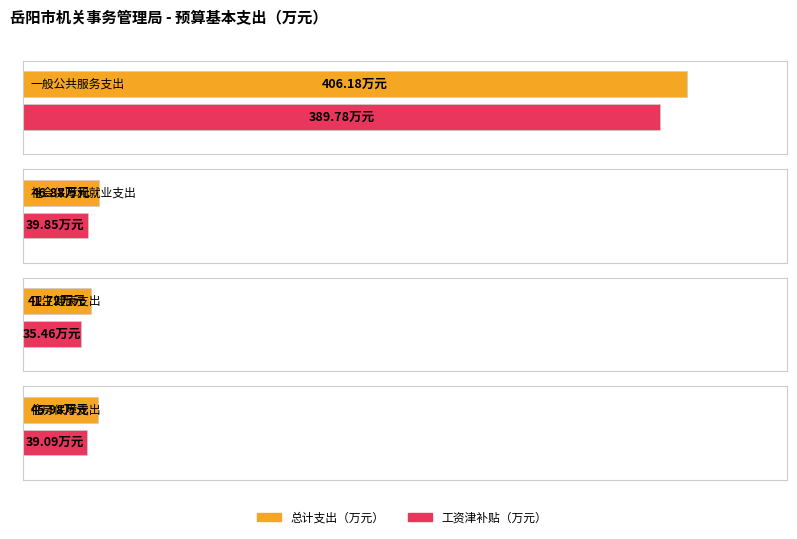

Rank the series by their maximum value, from highest to lowest.

总计, 工资津补贴合计